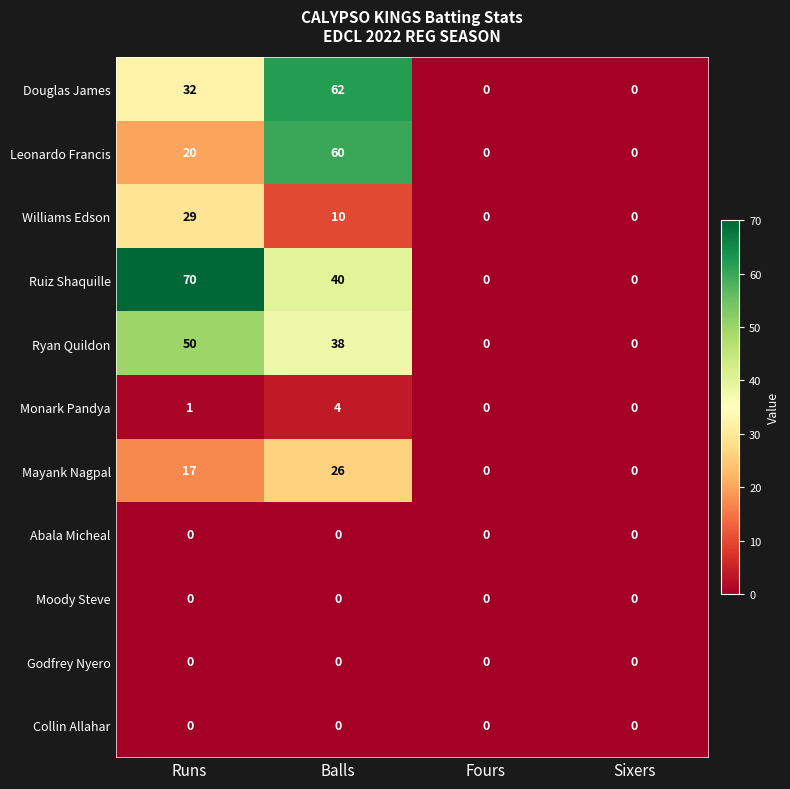

Which label corresponds to the largest value in the chart?

Runs